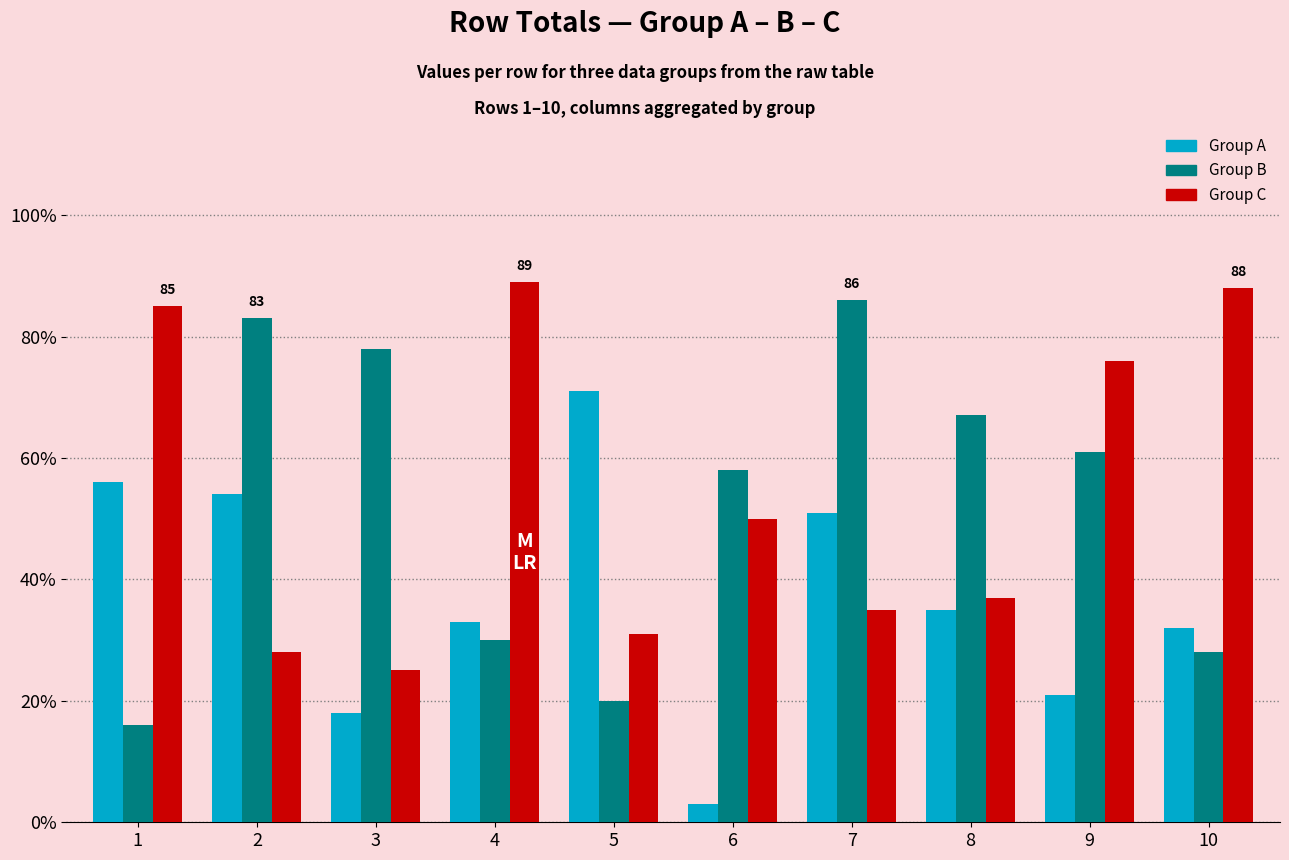

What is the highest value of the Group B series?

86